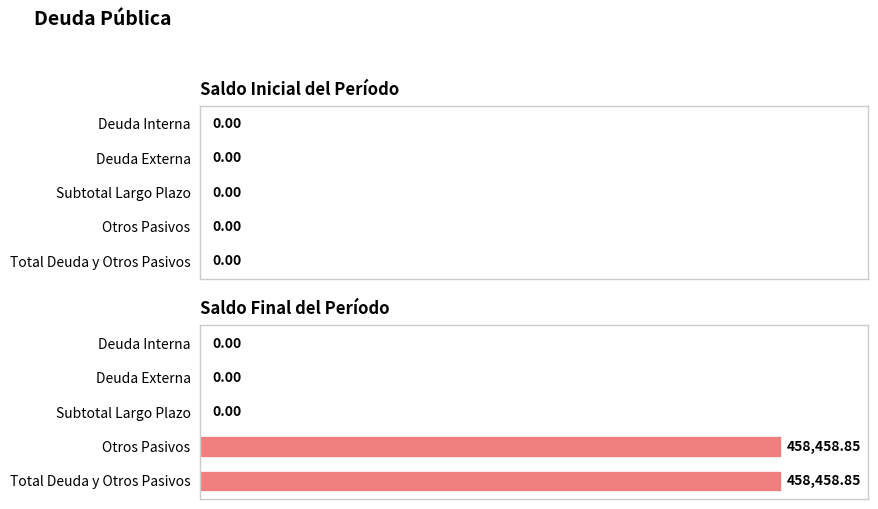

Does the chart contain stacked bars?

No